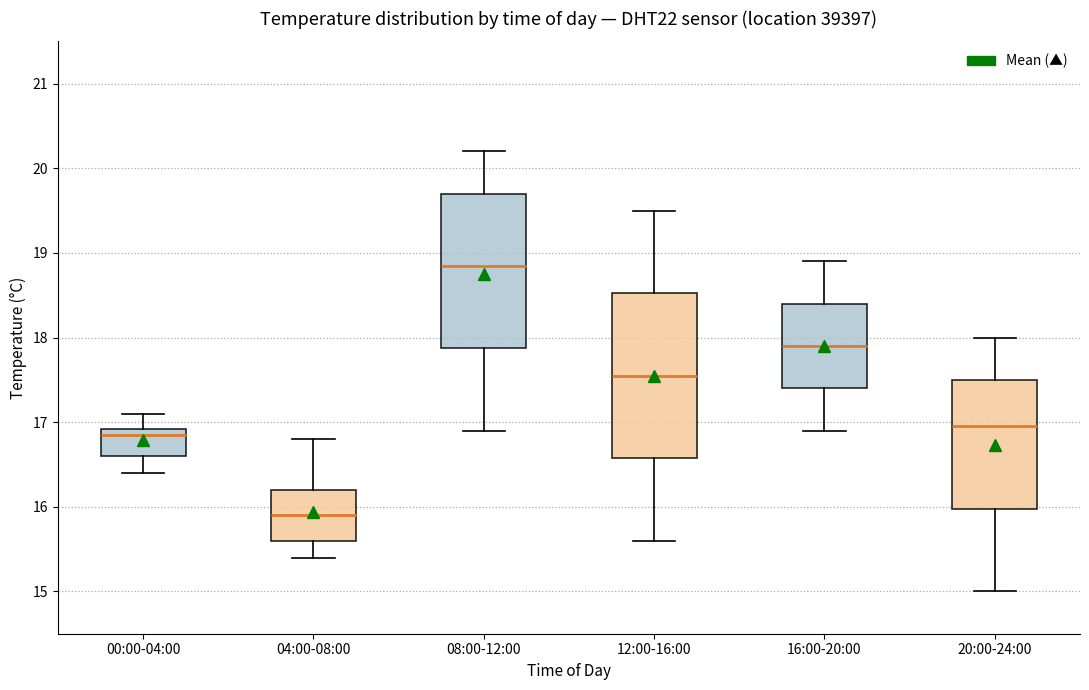

Reading left to right, transcribe this box plot: for each box, give where its median line is, the range the box spans, and where its two whiskers end, as read against the y-axis. The values are not printed on the chart, so give them approximately, as read against the axis.

00:00-04:00: median 16.9 (just below the box's upper edge), box 16.6 to 16.9, whiskers 16.4 to 17.1
04:00-08:00: median 15.9, box 15.6 to 16.2, whiskers 15.4 to 16.8
08:00-12:00: median 18.9, box 17.9 to 19.7, whiskers 16.9 to 20.2
12:00-16:00: median 17.6, box 16.6 to 18.5, whiskers 15.6 to 19.5
16:00-20:00: median 17.9, box 17.4 to 18.4, whiskers 16.9 to 18.9
20:00-24:00: median 17.0, box 16.0 to 17.5, whiskers 15.0 to 18.0